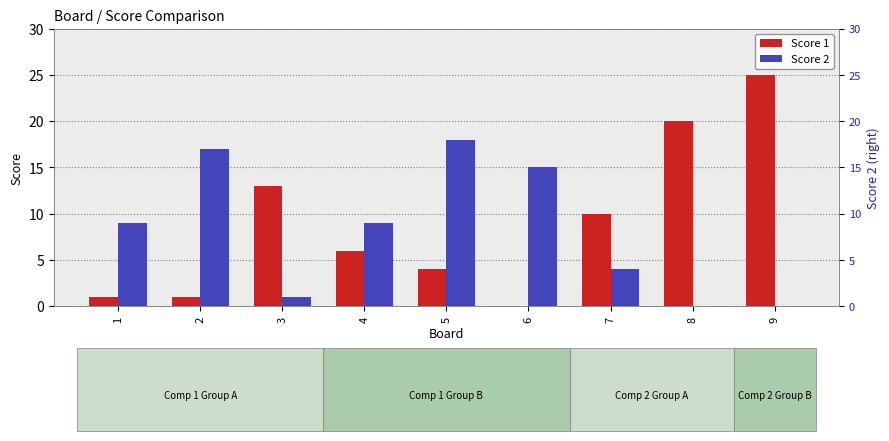

Reading left to right, what are all the values shown in this chart?

Score 1: 1=1	2=1	3=13	4=6	5=4	6=0	7=10	8=20	9=25
Score 2: 1=9	2=17	3=1	4=9	5=18	6=15	7=4	8=0	9=0